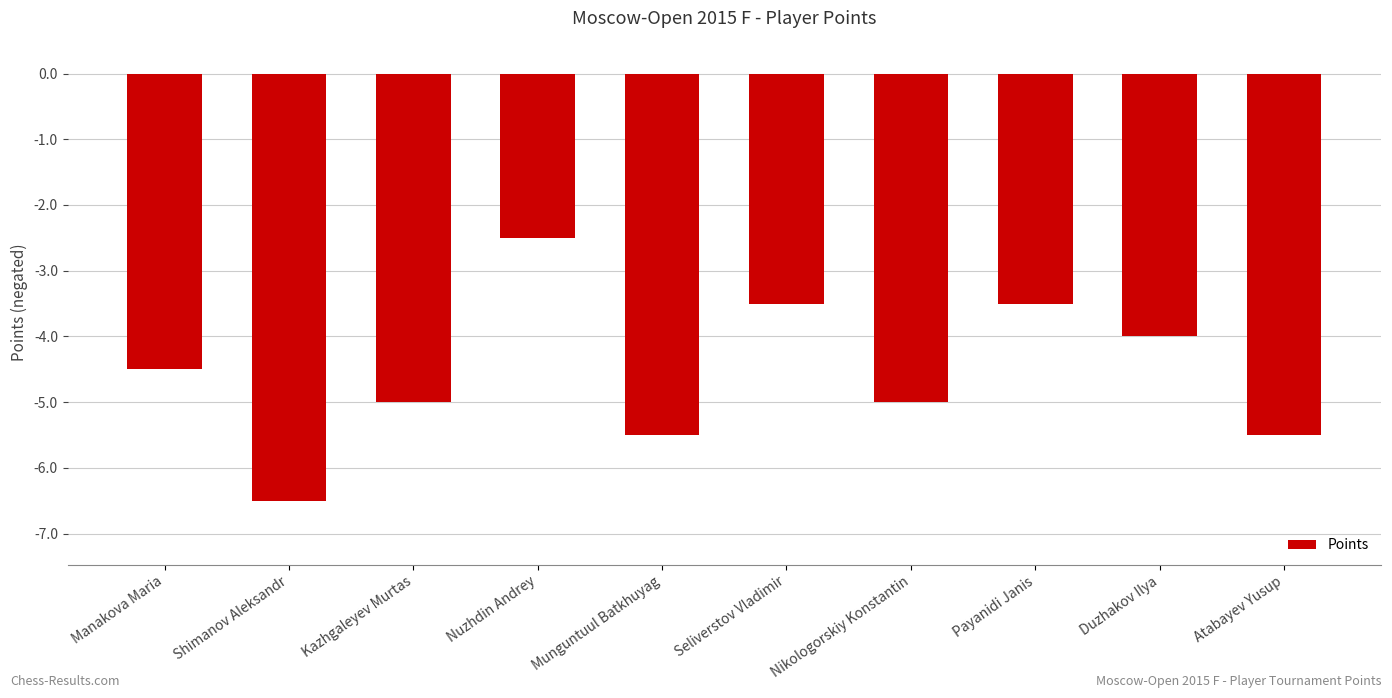

Where does the data first go above -4?

Nuzhdin Andrey